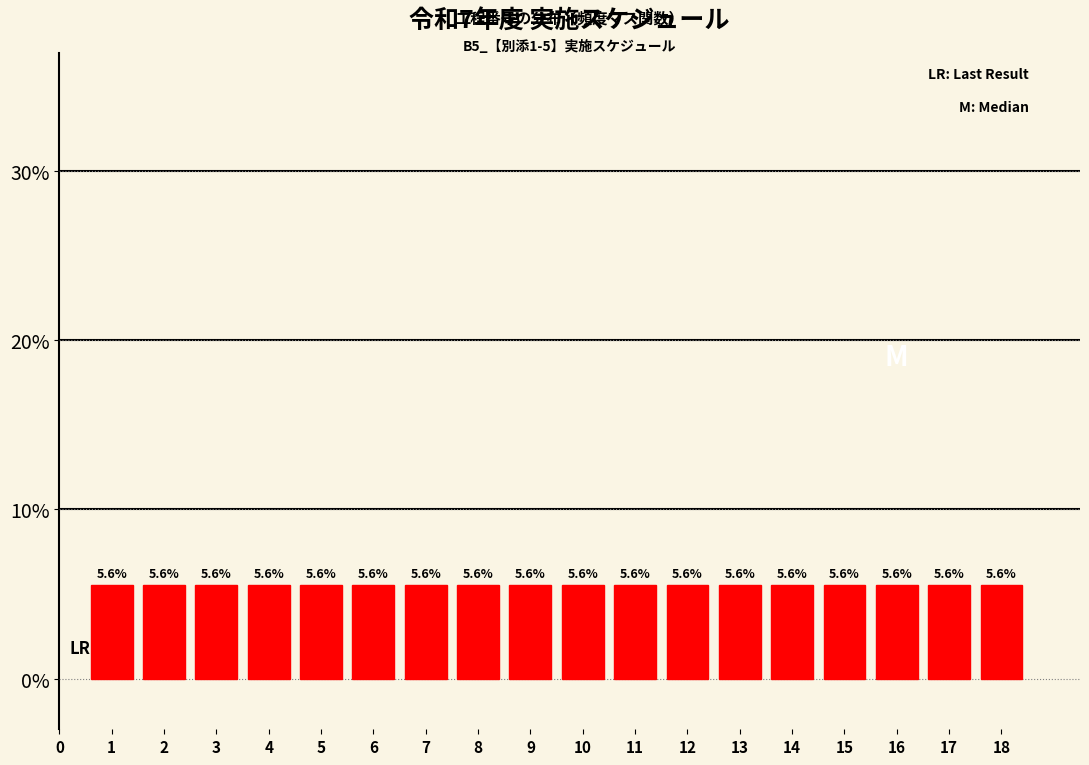

Reading left to right, list every bar in this chart as the range it spans on the x-axis followed by its height.

0.5 to 1.5: 5.6
1.5 to 2.5: 5.6
2.5 to 3.5: 5.6
3.5 to 4.5: 5.6
4.5 to 5.5: 5.6
5.5 to 6.5: 5.6
6.5 to 7.5: 5.6
7.5 to 8.5: 5.6
8.5 to 9.5: 5.6
9.5 to 10.5: 5.6
10.5 to 11.5: 5.6
11.5 to 12.5: 5.6
12.5 to 13.5: 5.6
13.5 to 14.5: 5.6
14.5 to 15.5: 5.6
15.5 to 16.5: 5.6
16.5 to 17.5: 5.6
17.5 to 18.5: 5.6